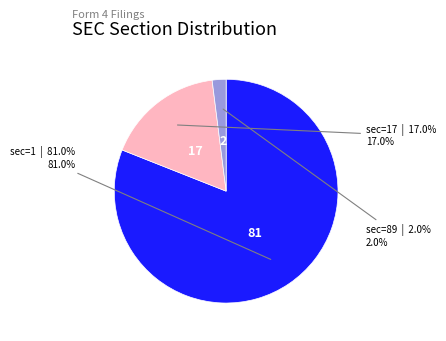

Is there any slice that represents more than half of the pie?

Yes